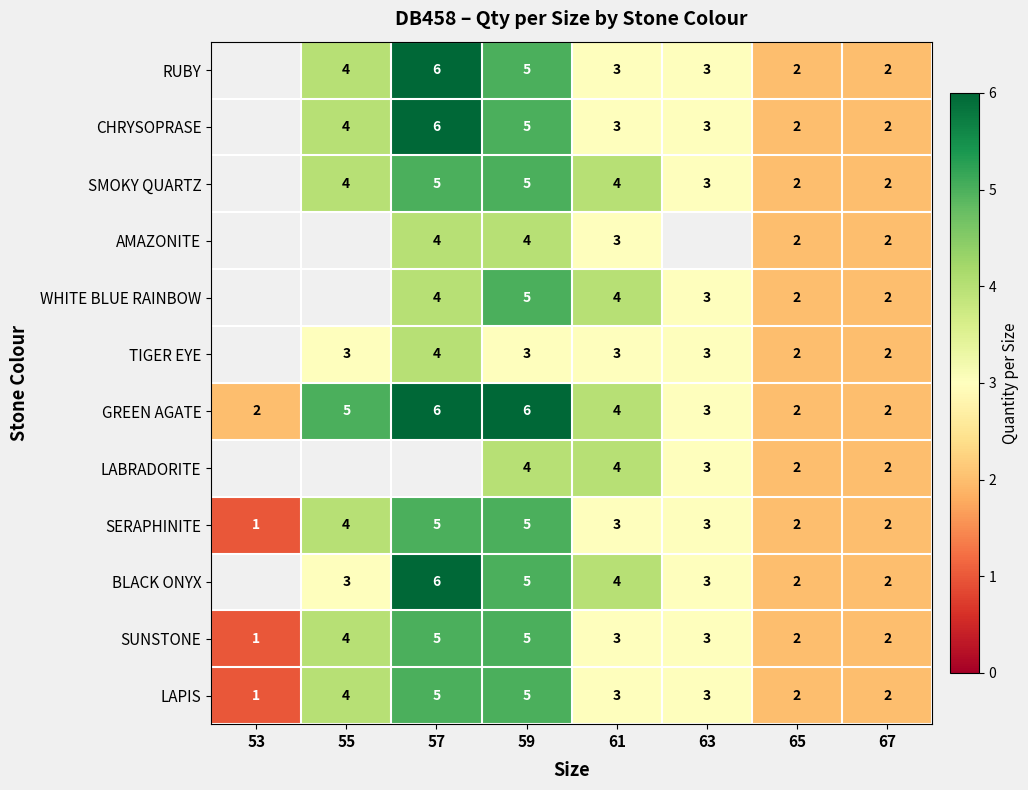

How many distinct data groups are displayed?

12